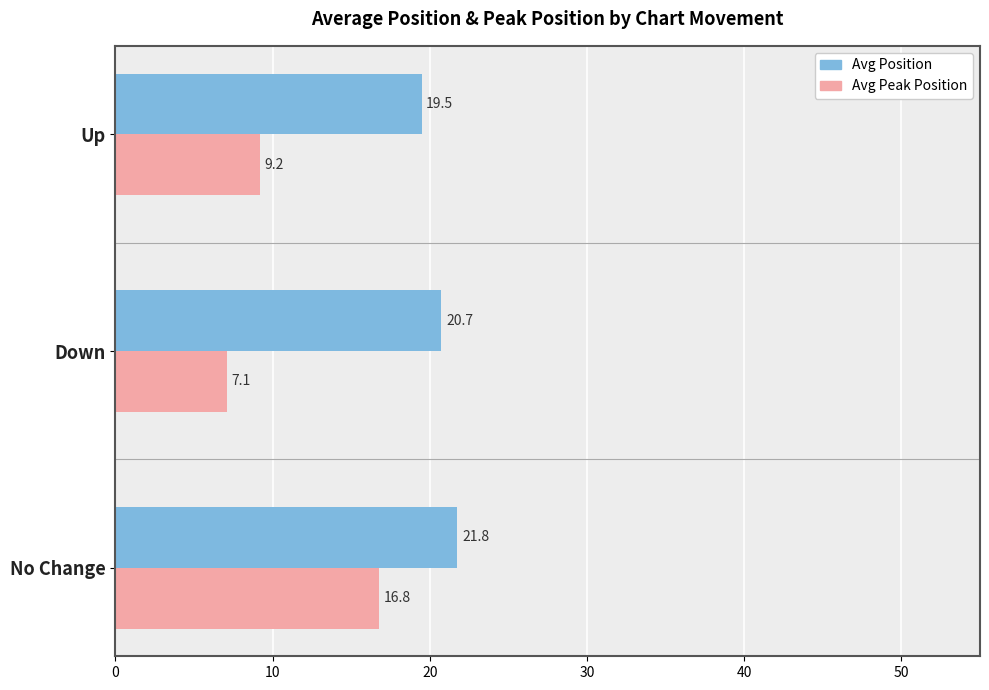

True or false: Avg Peak Position has a value of 11.5 at Down.

False